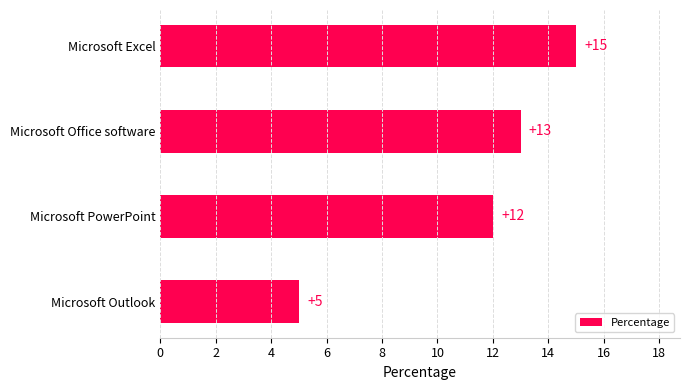

Does the chart contain any negative values?

No